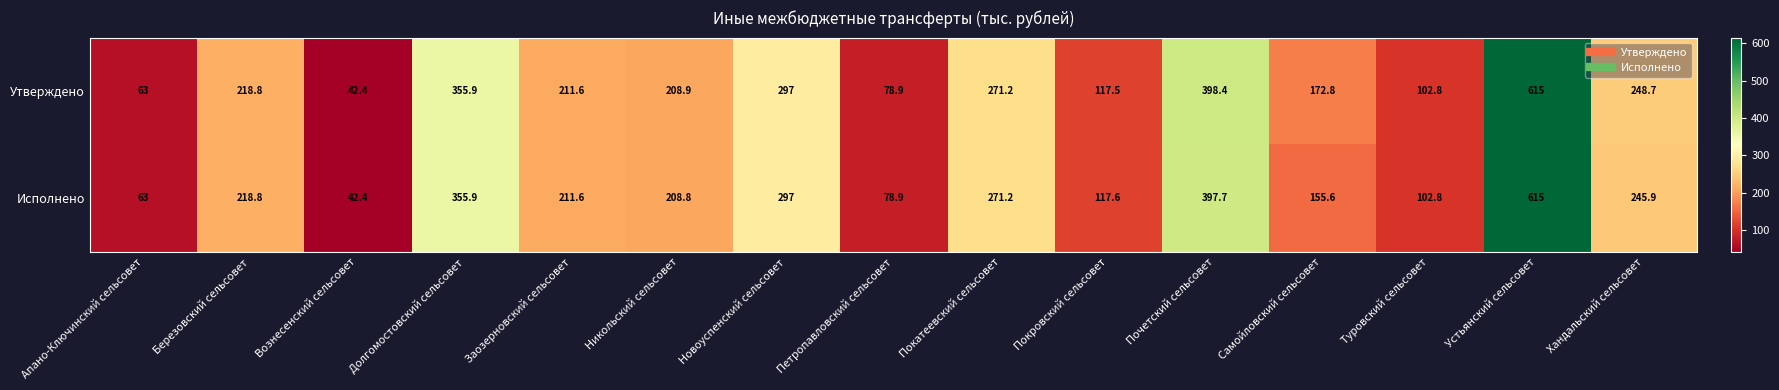

Is it true that Утверждено equals 398.4 at Почетский сельсовет?

True